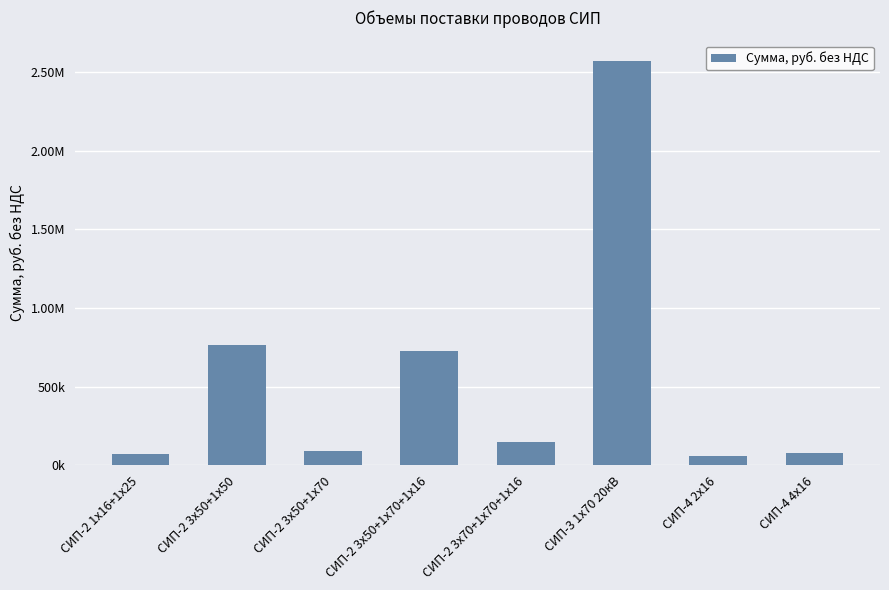

Are the bars horizontal?

No